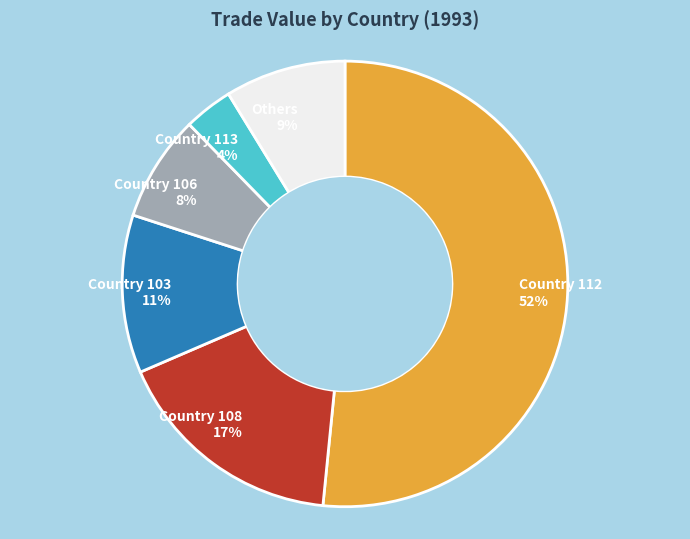

What is the smallest slice in the pie chart?

Country 113